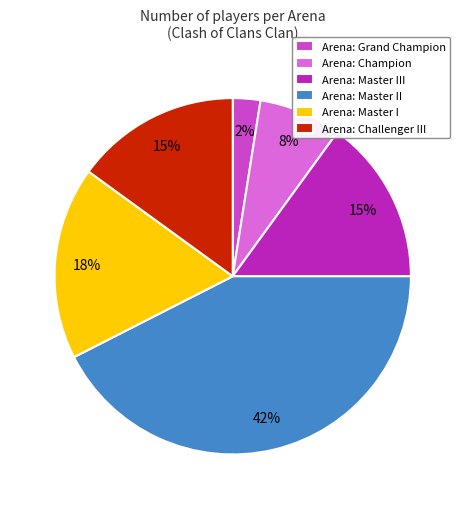

Is it true that Arena: Master II is 42% of the pie?

True